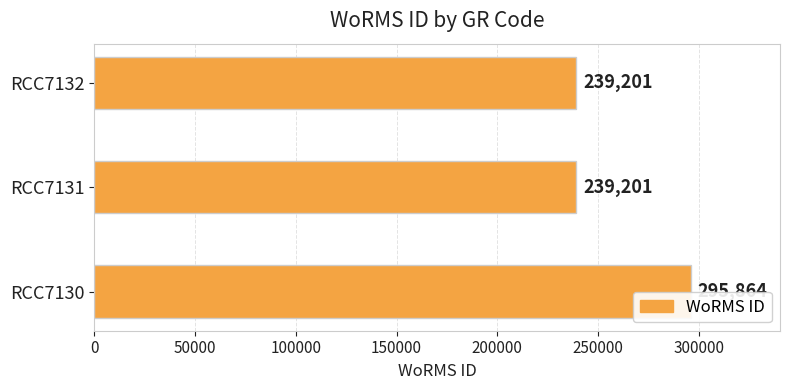

What is the minimum value shown in the chart?

239201